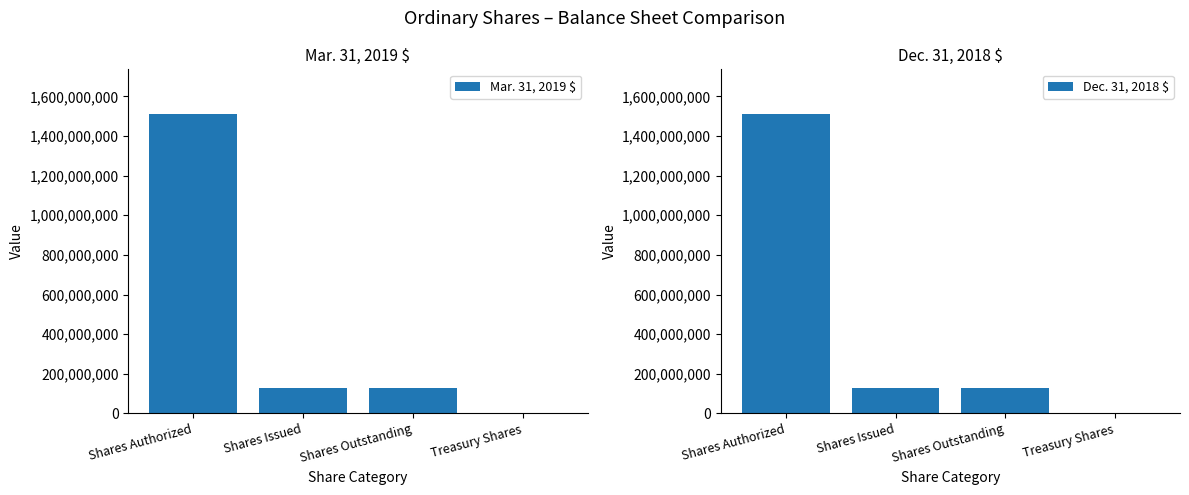

Which series has the widest spread of values?

Mar. 31, 2019 $